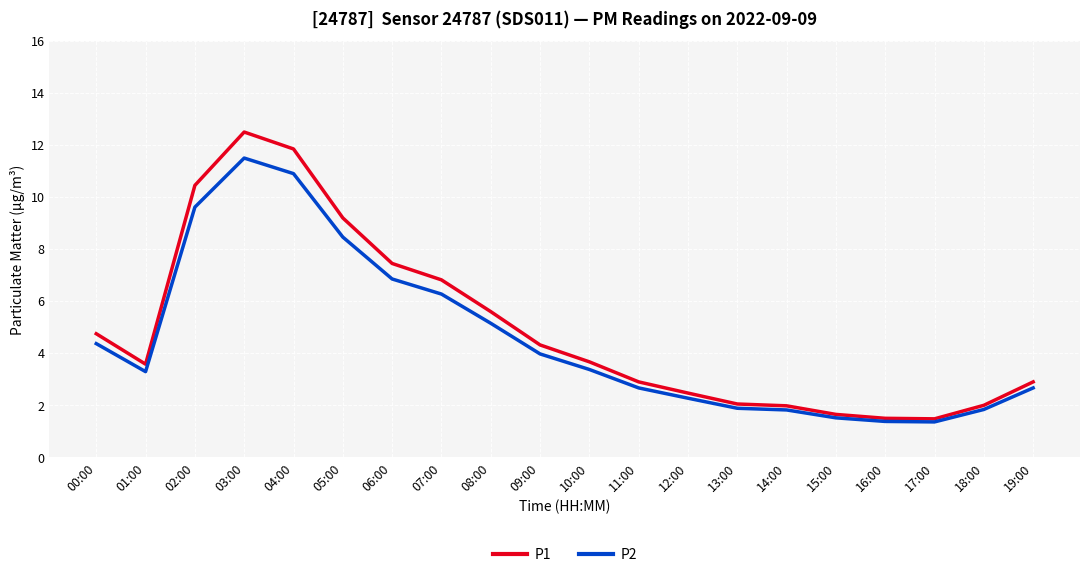

What is the spread (max minus min) of values at 06:00?

0.6